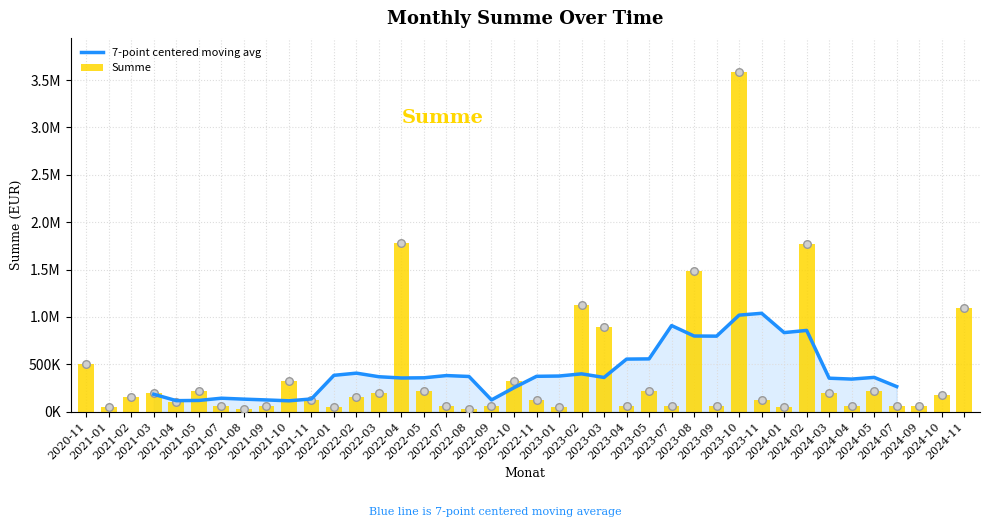

Which series reaches the maximum Y coordinate?

Summe